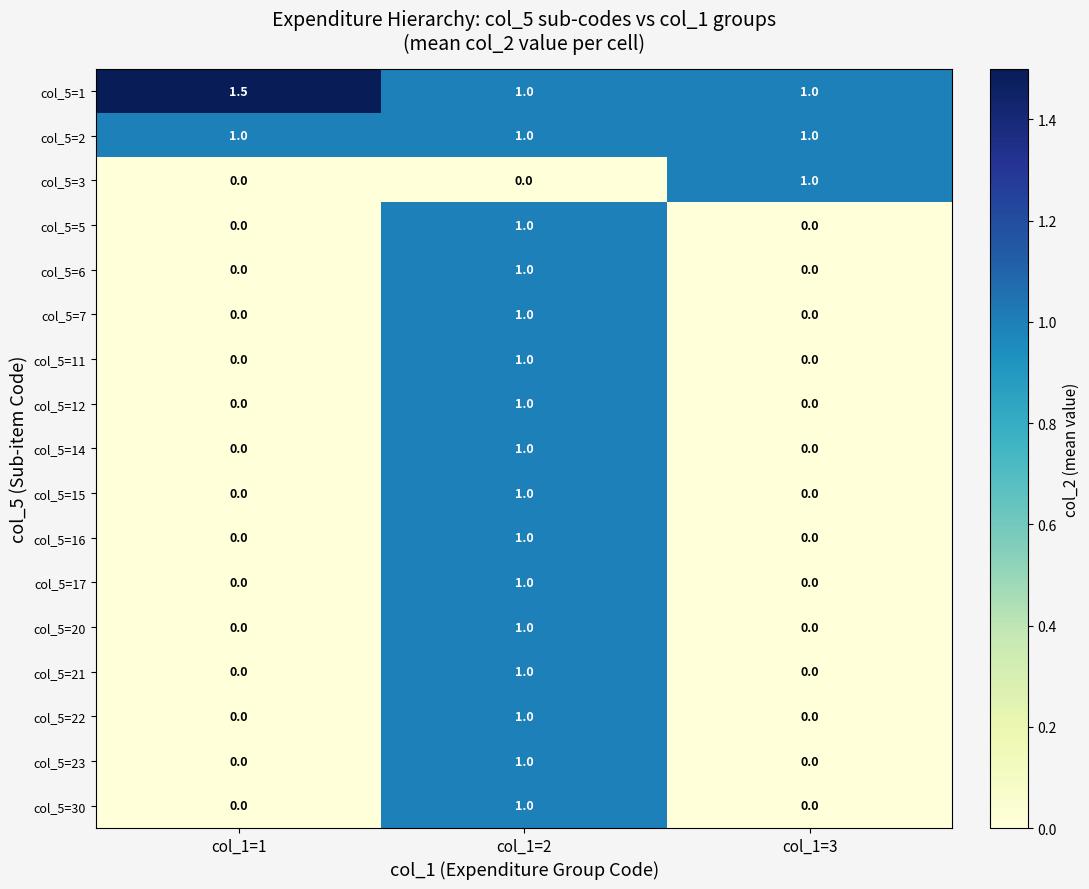

At which category does the chart reach its peak across all series?

col_1=1